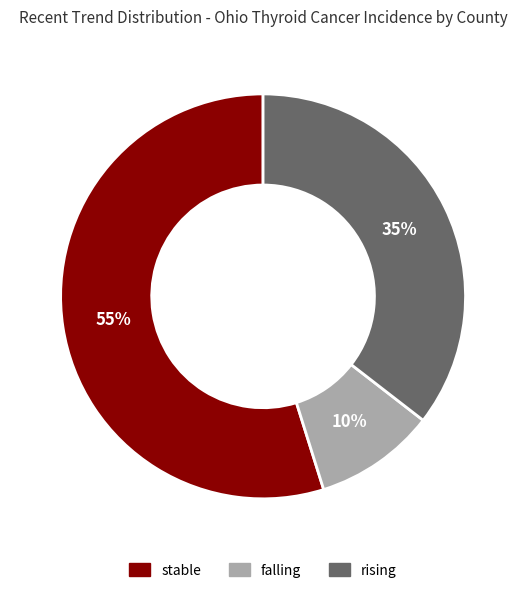

The stable slice represents 65% of the pie. True or false?

False